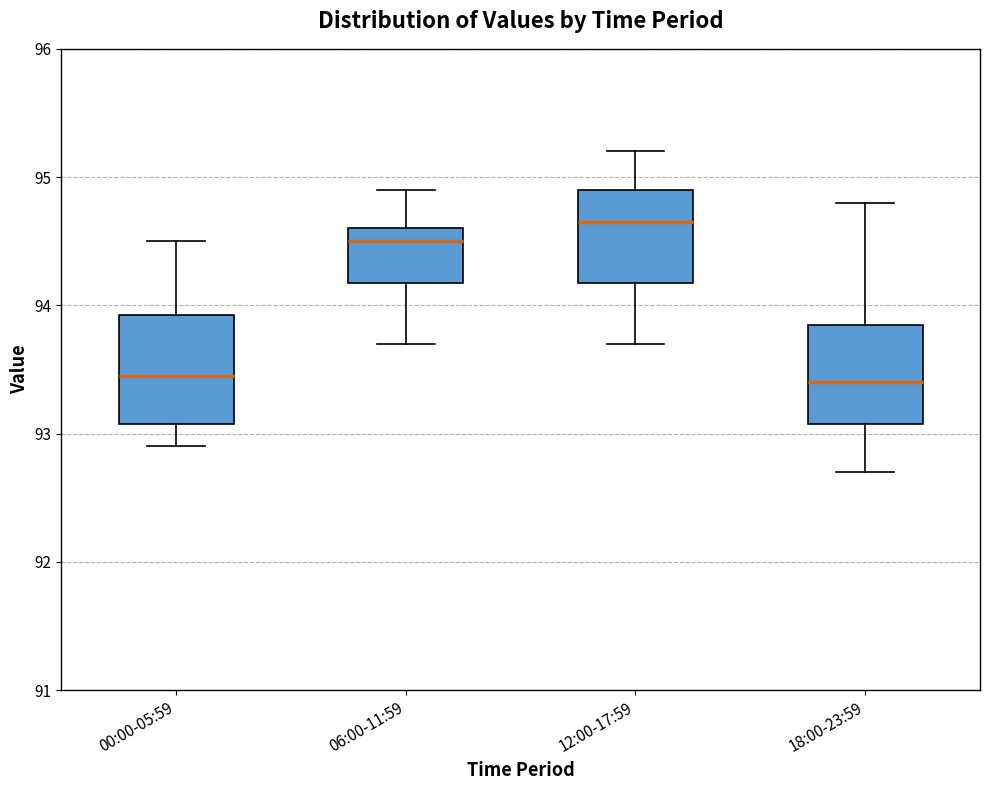

Reading left to right, transcribe this box plot: for each box, give where its median line is, the range the box spans, and where its two whiskers end, as read against the y-axis. The values are not printed on the chart, so give them approximately, as read against the axis.

00:00-05:59: median 93.5, box 93.1 to 93.9, whiskers 92.9 to 94.5
06:00-11:59: median 94.5, box 94.2 to 94.6, whiskers 93.7 to 94.9
12:00-17:59: median 94.7, box 94.2 to 94.9, whiskers 93.7 to 95.2
18:00-23:59: median 93.4, box 93.1 to 93.9, whiskers 92.7 to 94.8